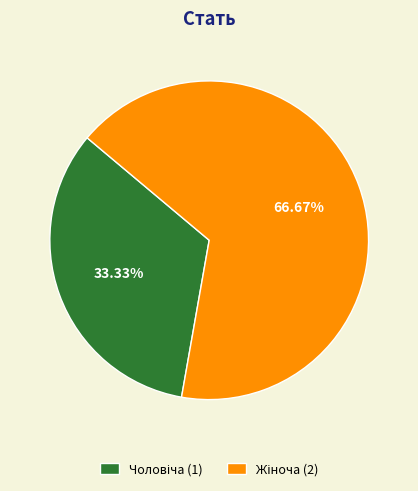

How many segments does this pie chart have?

2